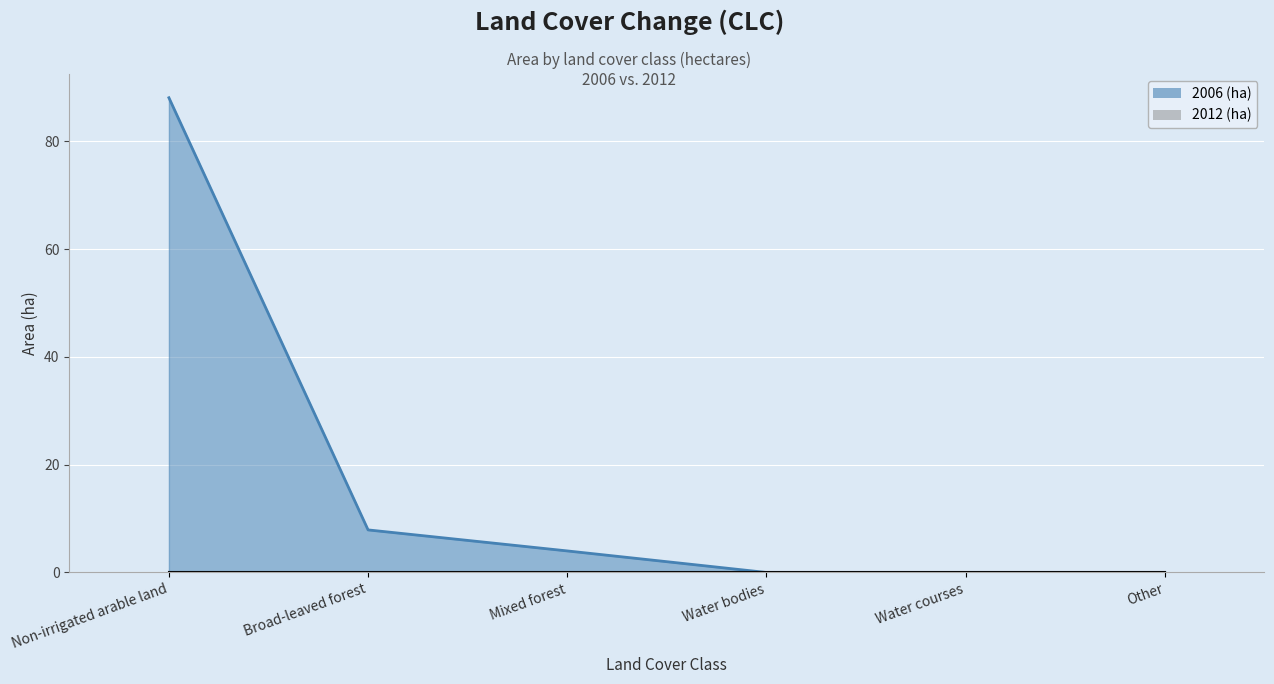

At which category does the chart reach its peak across all series?

Non-irrigated arable land